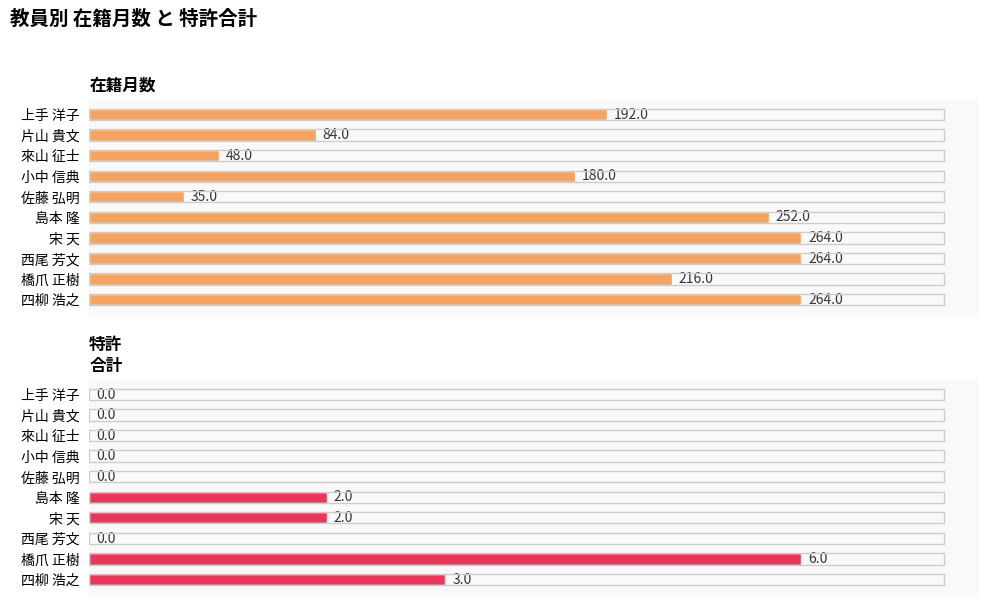

Reading right to left, extract all data points from this chart.

在籍月数: 264	216	264	264	252	35	180	48	84	192
特許
合計: 3	6	0	2	2	0	0	0	0	0